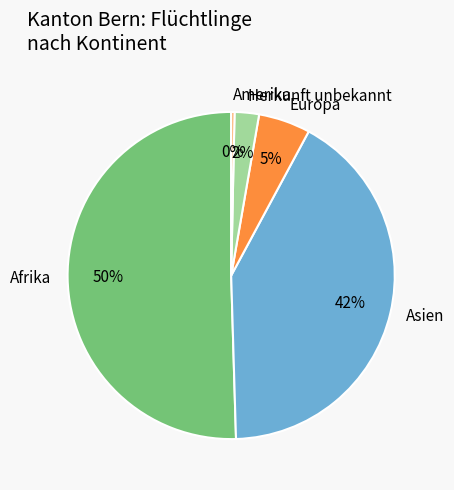

Between Afrika and Europa, which is larger?

Afrika